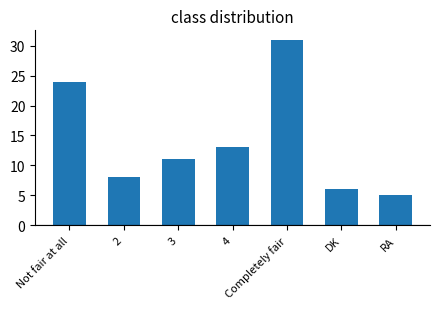

Are the bars horizontal?

No